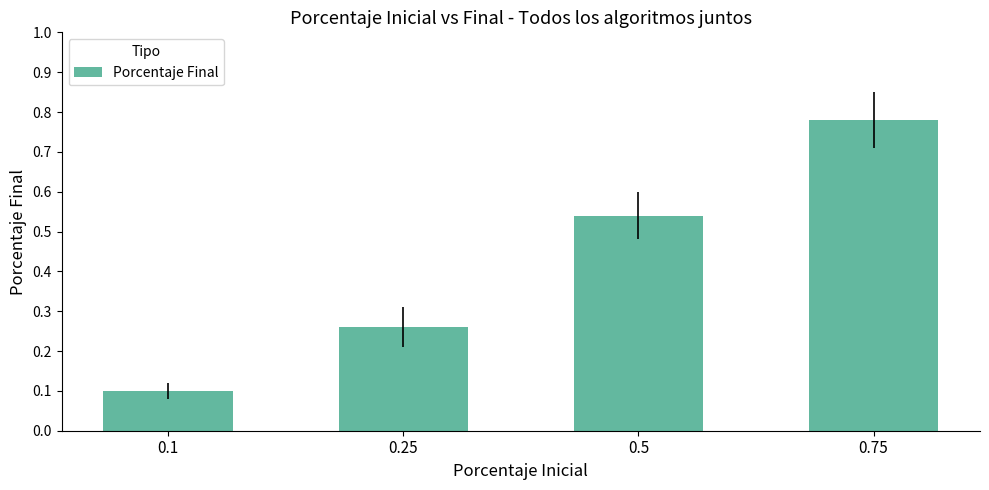

What is the change in value from 0.1 to 0.25?

+0.2